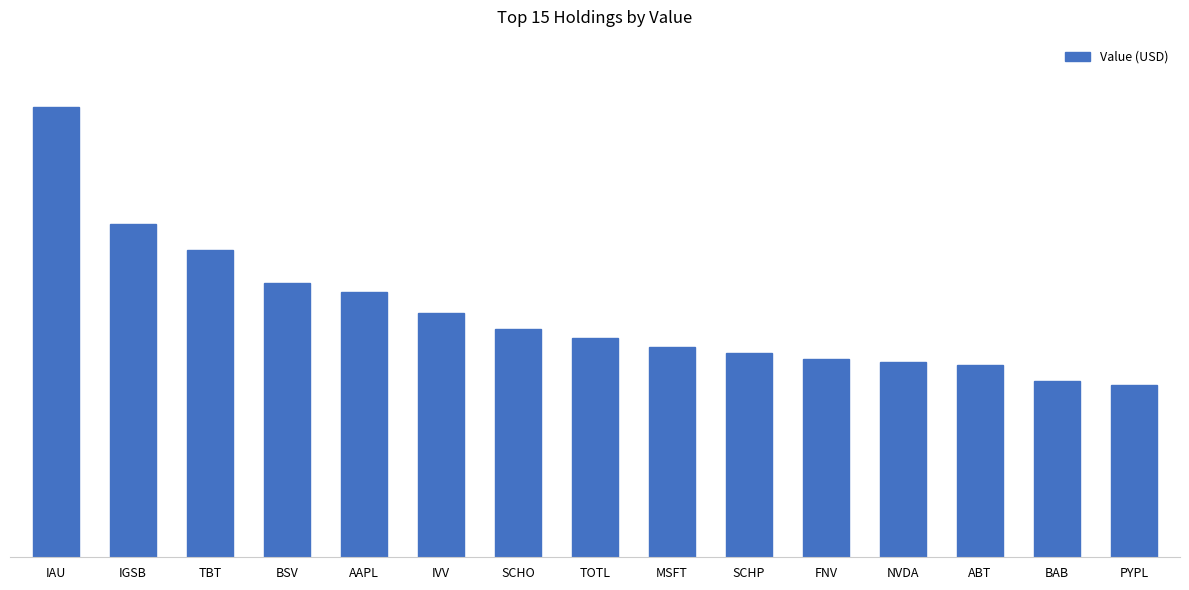

What is the difference between the maximum and minimum values?

7307000